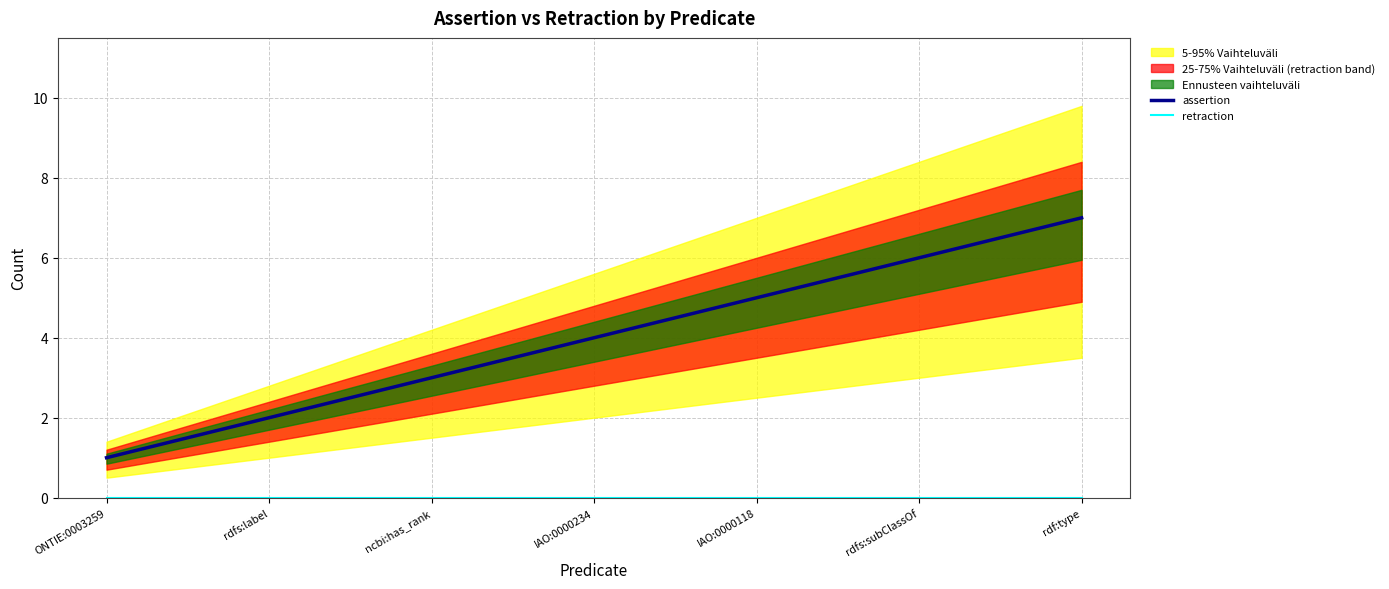

Is it true that retraction equals 0 at ONTIE:0003259?

True